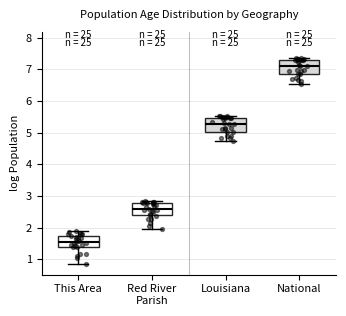

Which box has the lowest median line?

This Area